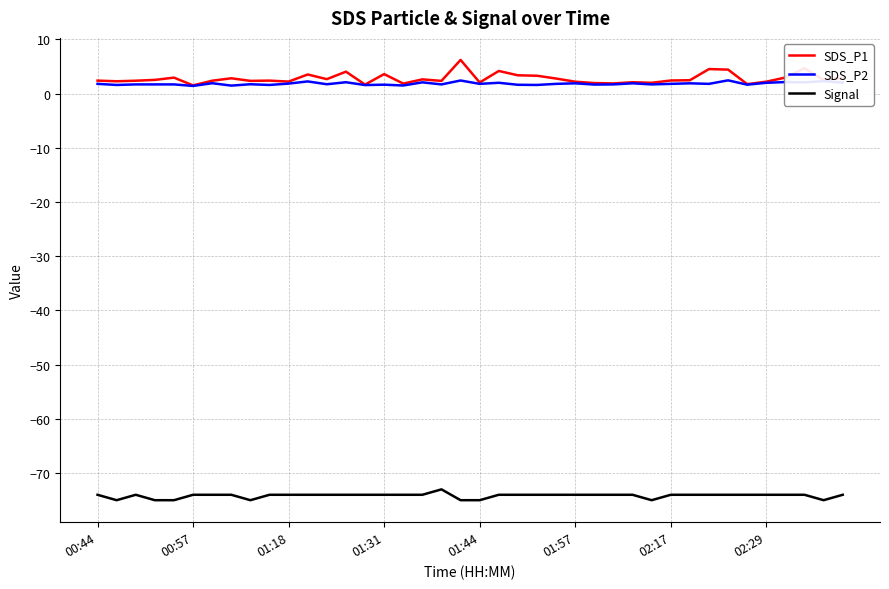

Which series has the largest range (max minus min)?

SDS_P1